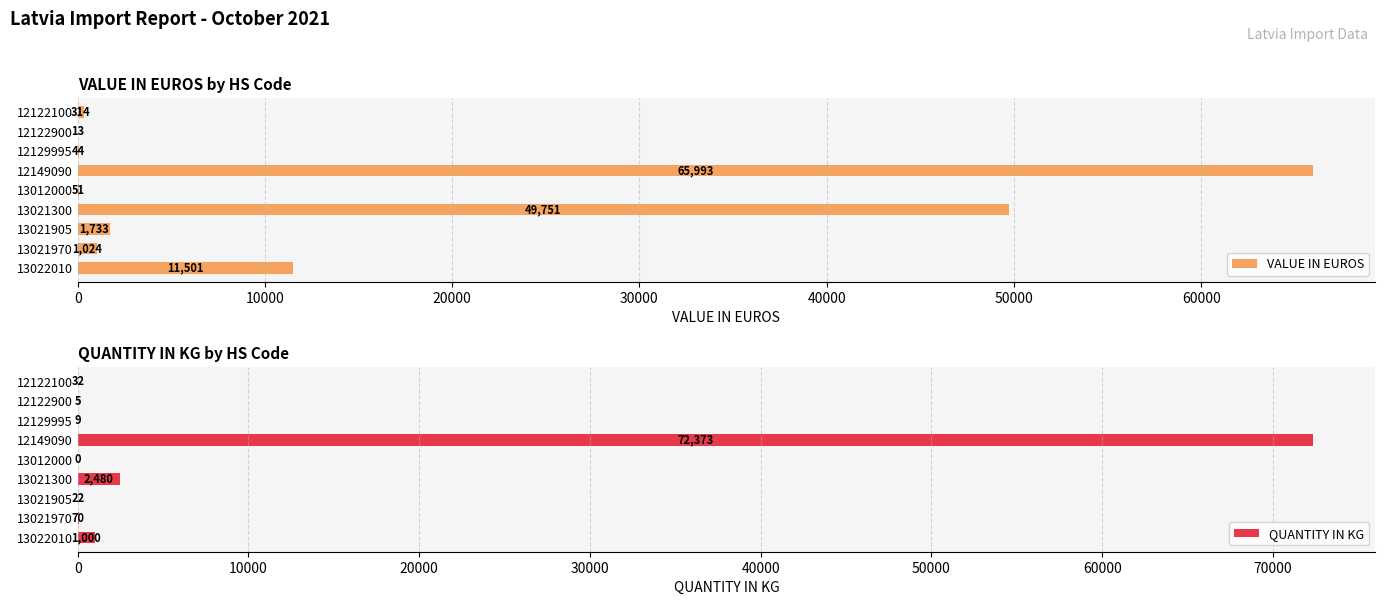

What is the highest value of the VALUE IN EUROS series?

65993